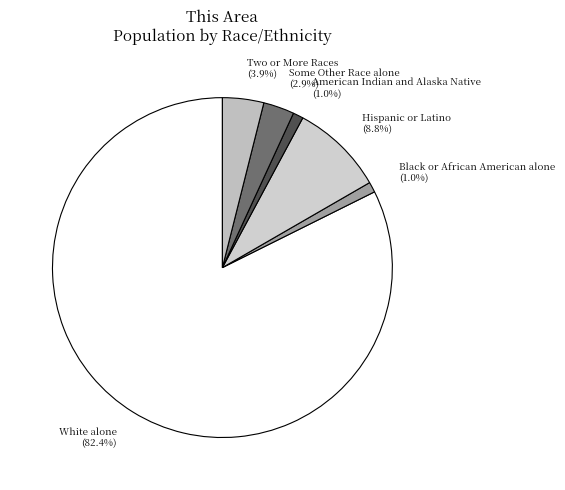

Does Some Other Race alone (2.9%) account for over 50% of the chart?

No